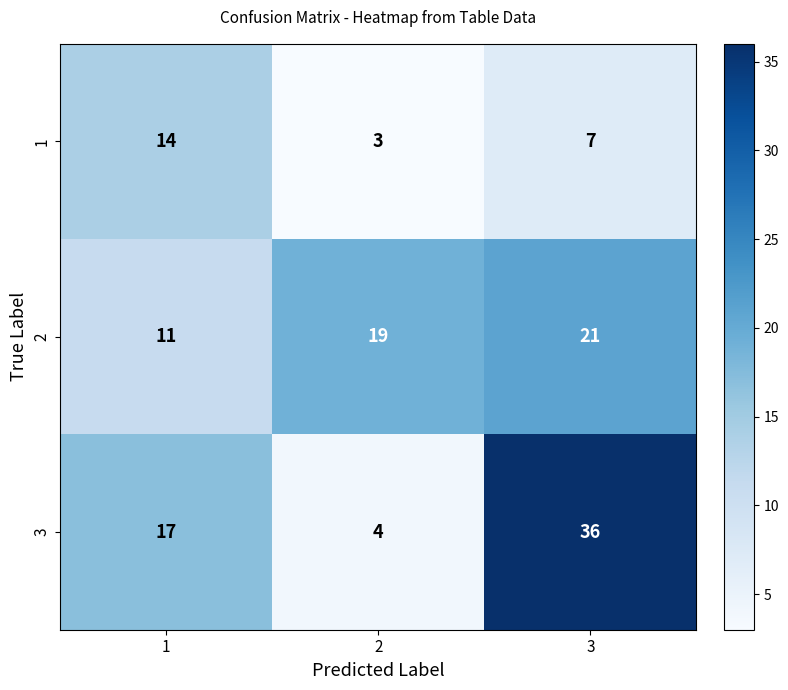

What is the approximate value of 1 at 1?

14